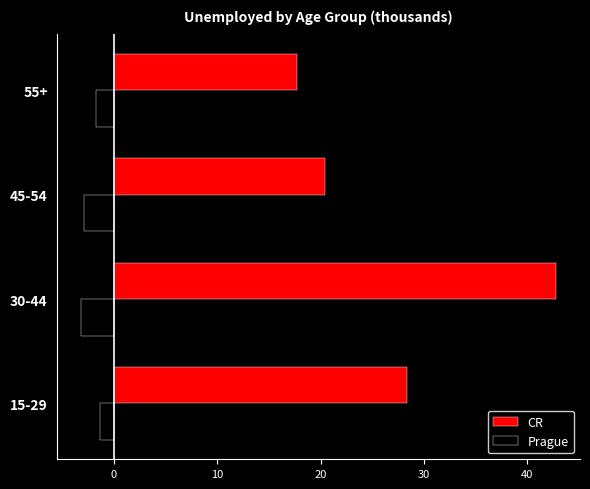

What is the difference between the second highest and minimum values in the CR series?

10.6